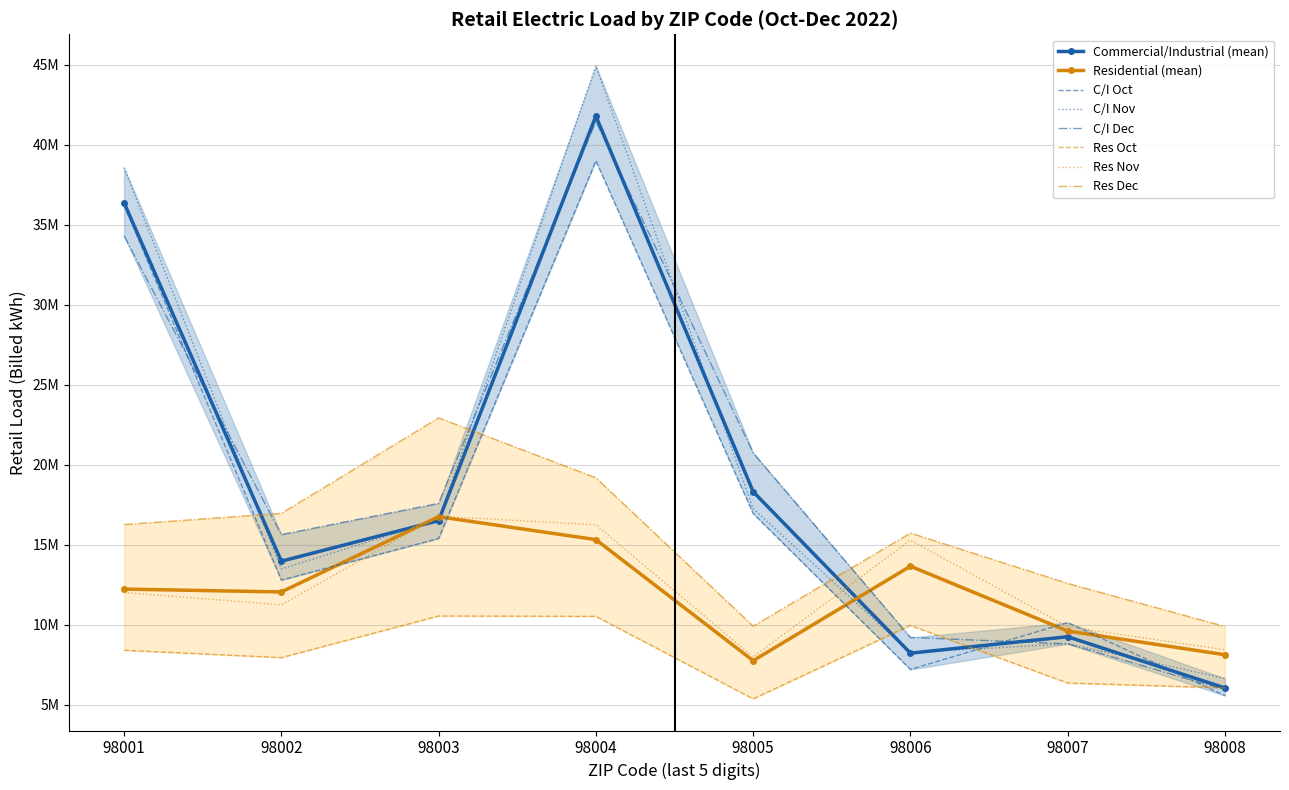

What is the total value across all series at 98002?

77985677.6